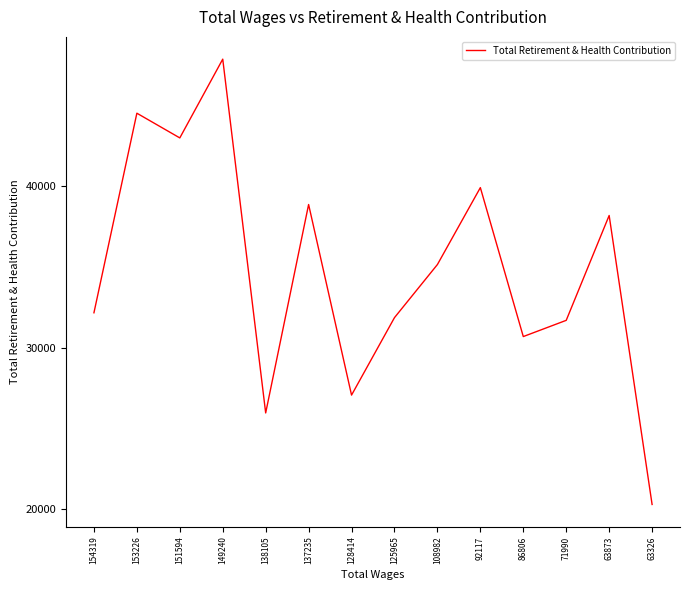

What is the maximum value shown in the chart?

47839